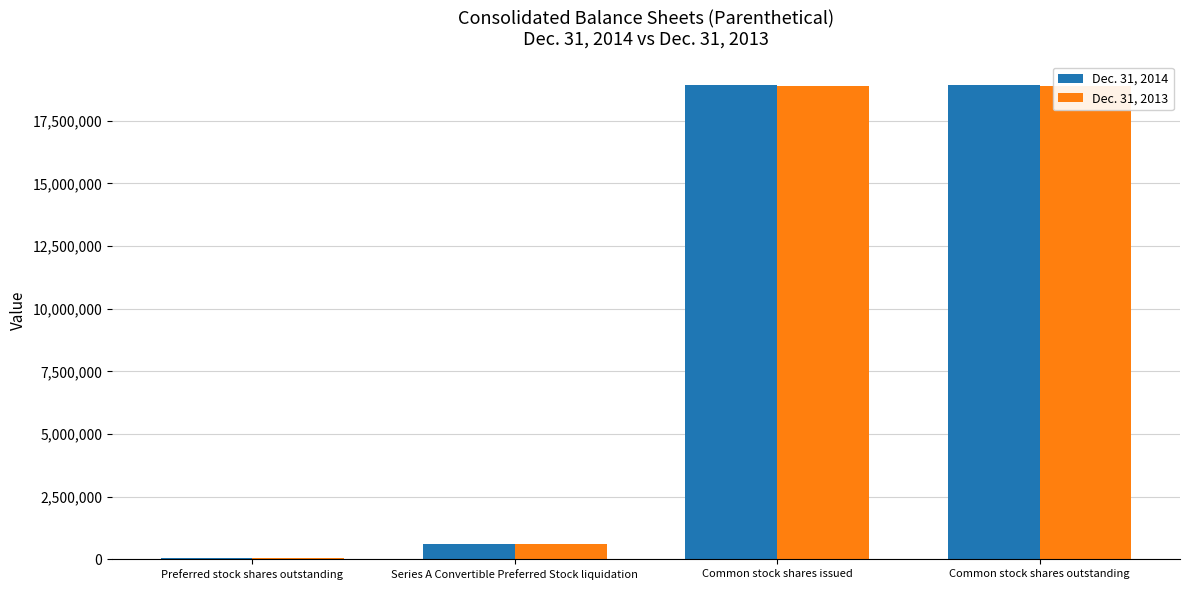

What is the value of the Dec. 31, 2013 bar at the 4th from the left?

18902782